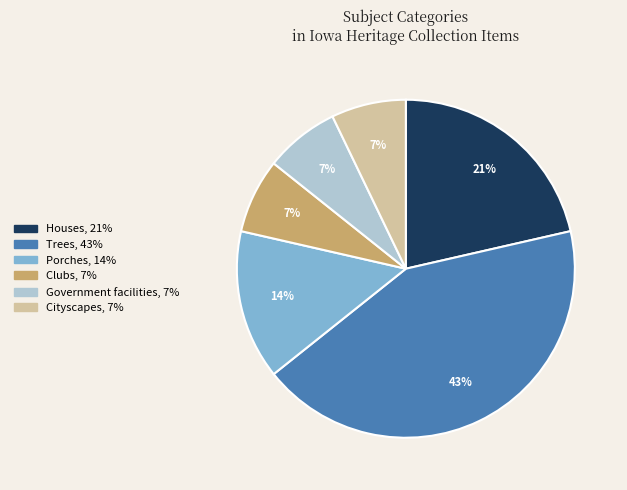

Does any single category account for the majority?

No